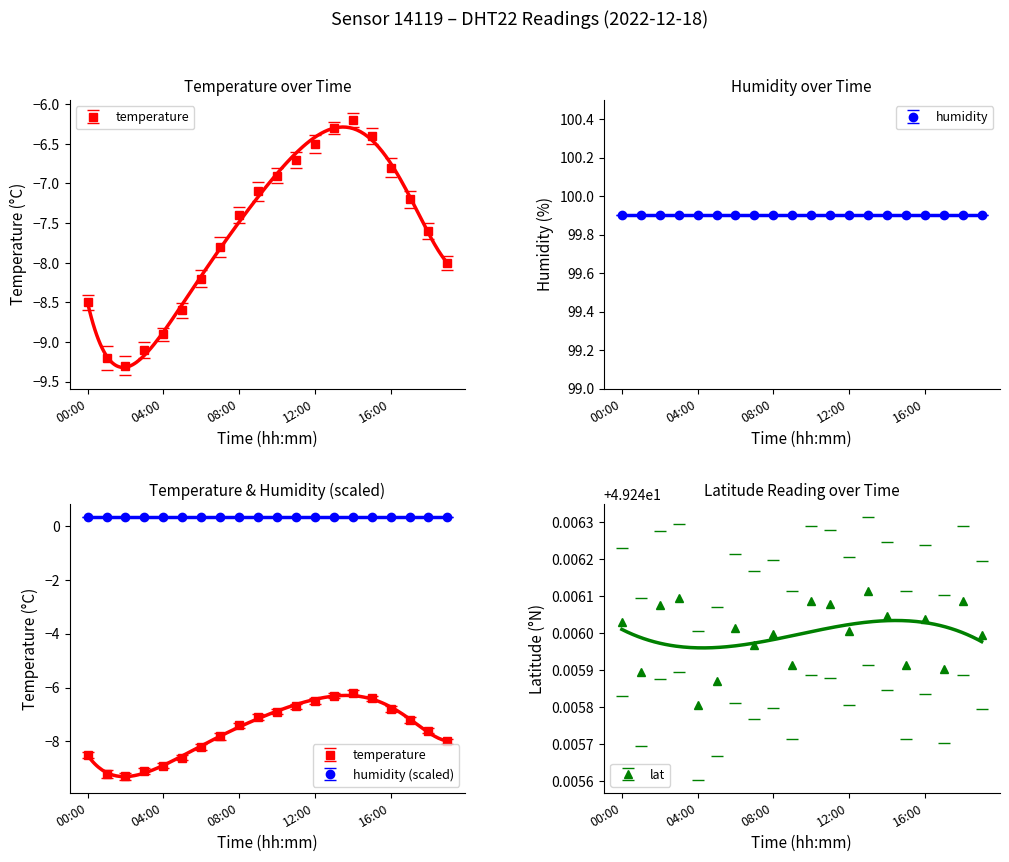

The humidity series shows 99.9 at 12:00. True or false?

True